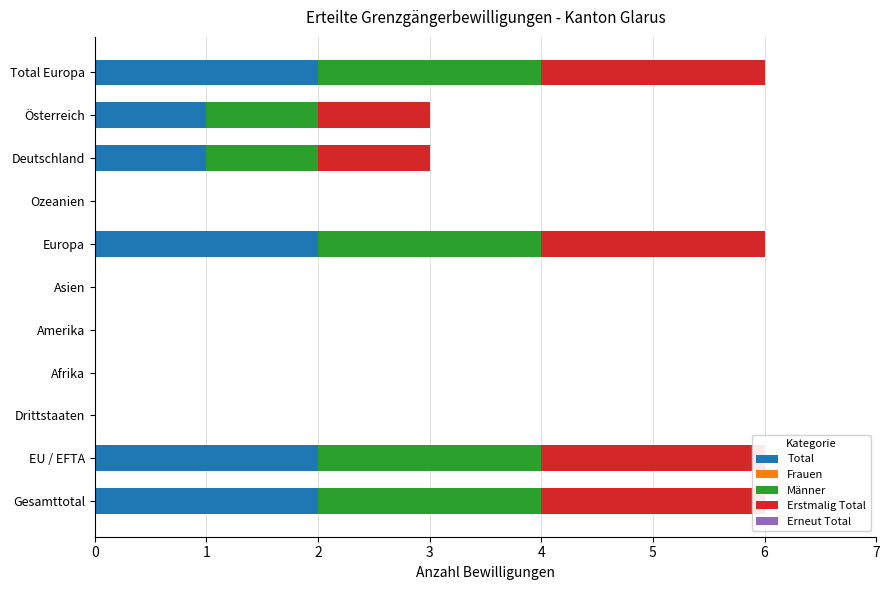

Between 5 and 7, which series saw the biggest shift?

Total